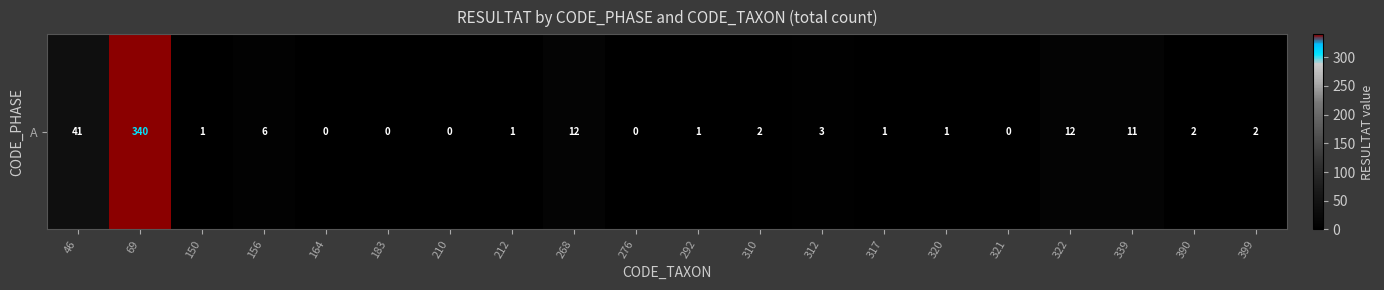

The value at 339 is 16. True or false?

False